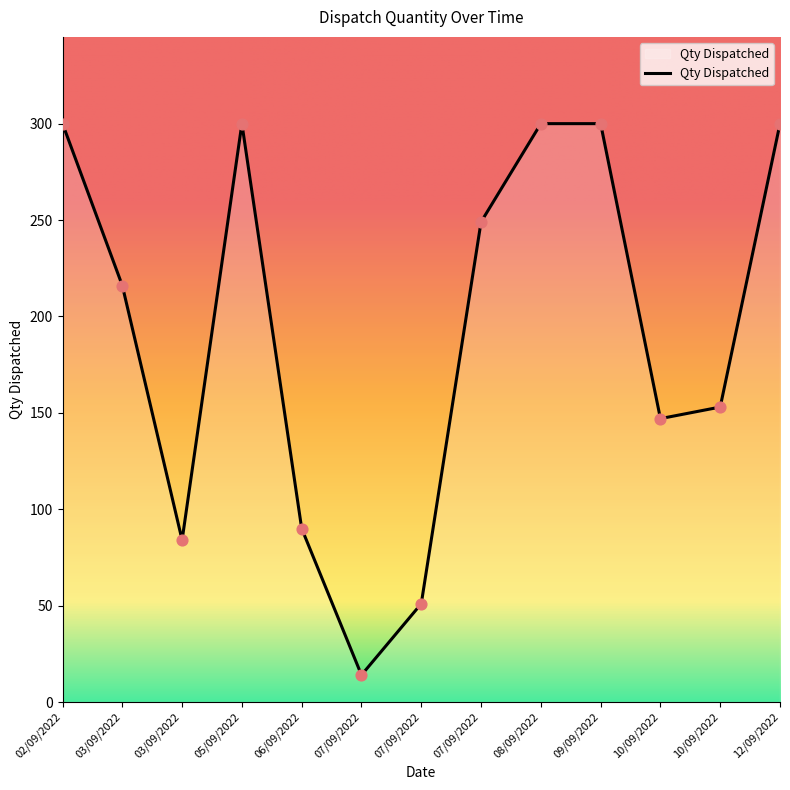

What is the ratio of the value at 10/09/2022 to the value at 07/09/2022?

0.6